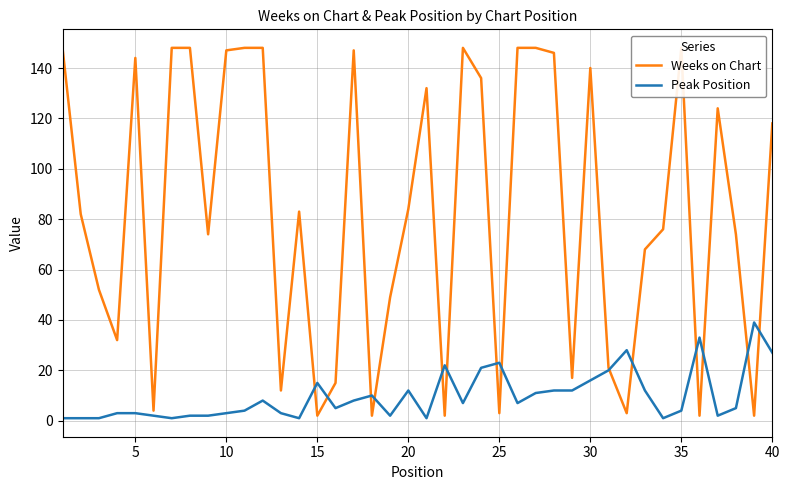

What is the total value across all series at 20?

147